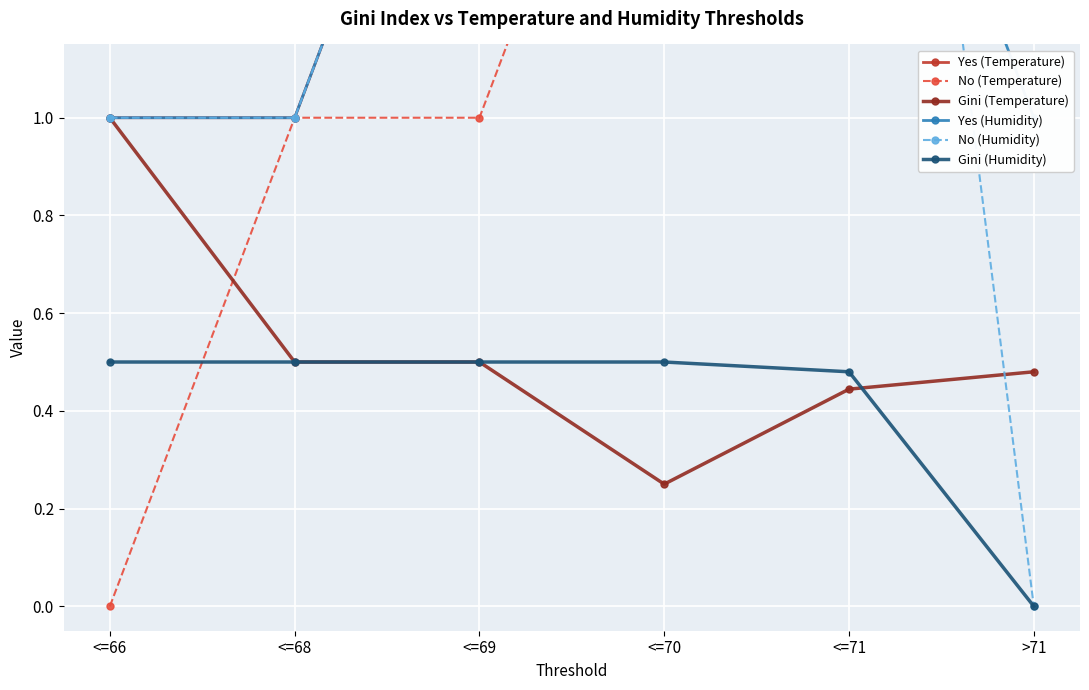

What is the total value across all series at <=71?

10.9